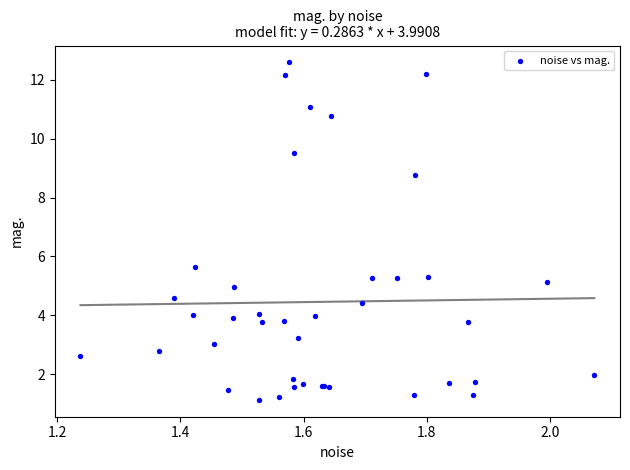

What Y value in the scatter plot is closest to 6?

5.6